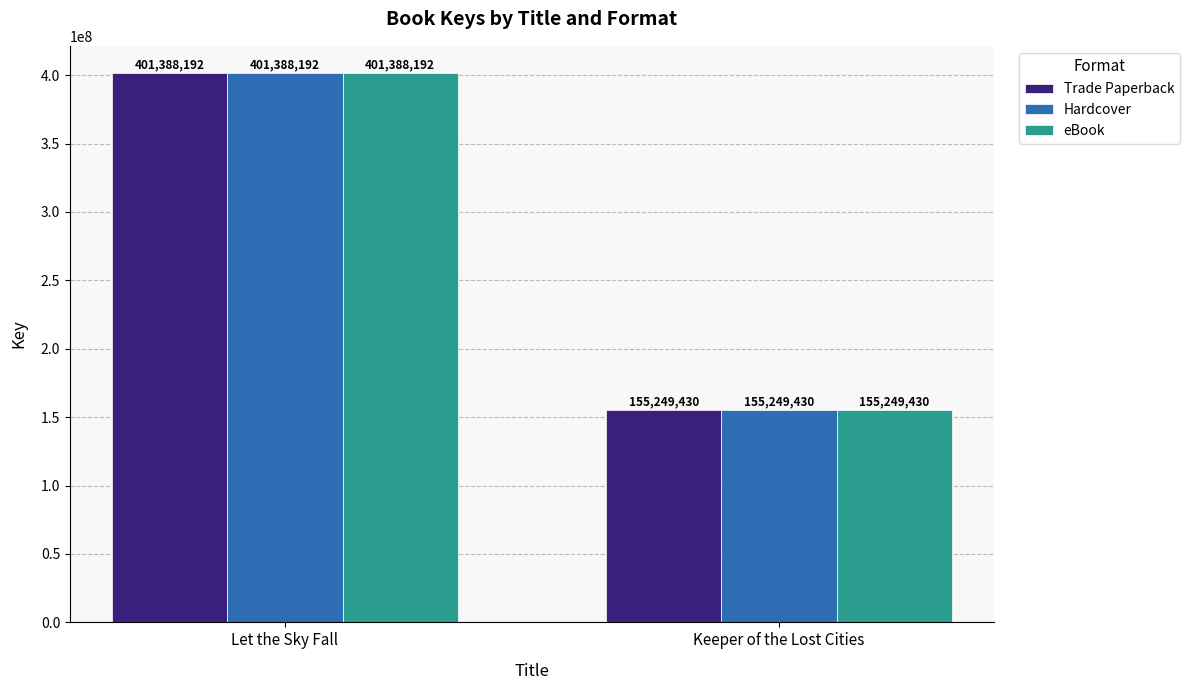

What is the label of the 2nd bar from the left?

Keeper of the Lost Cities